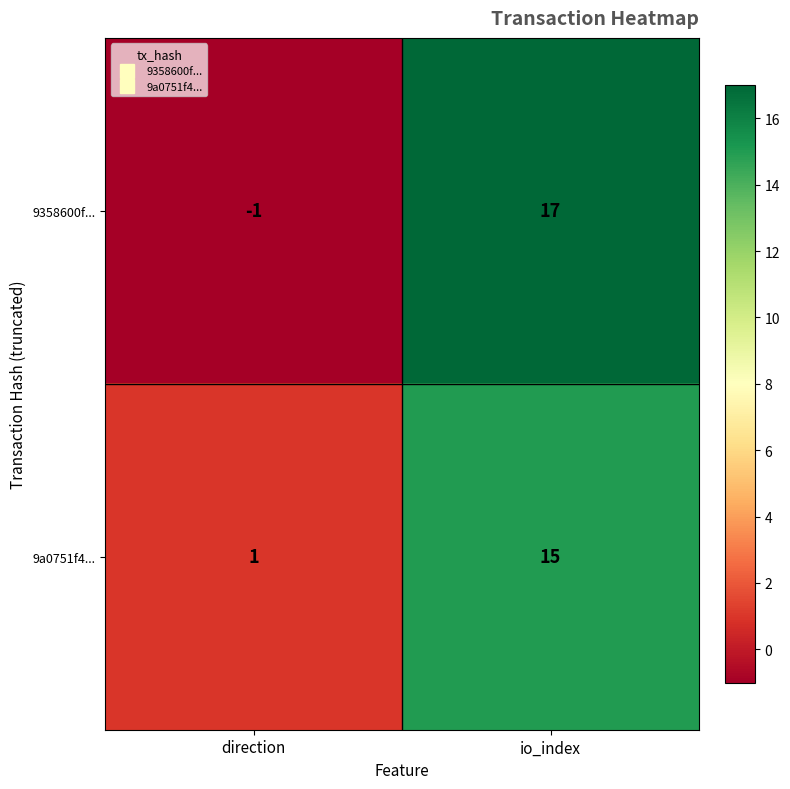

Which label corresponds to the smallest value in the chart?

direction